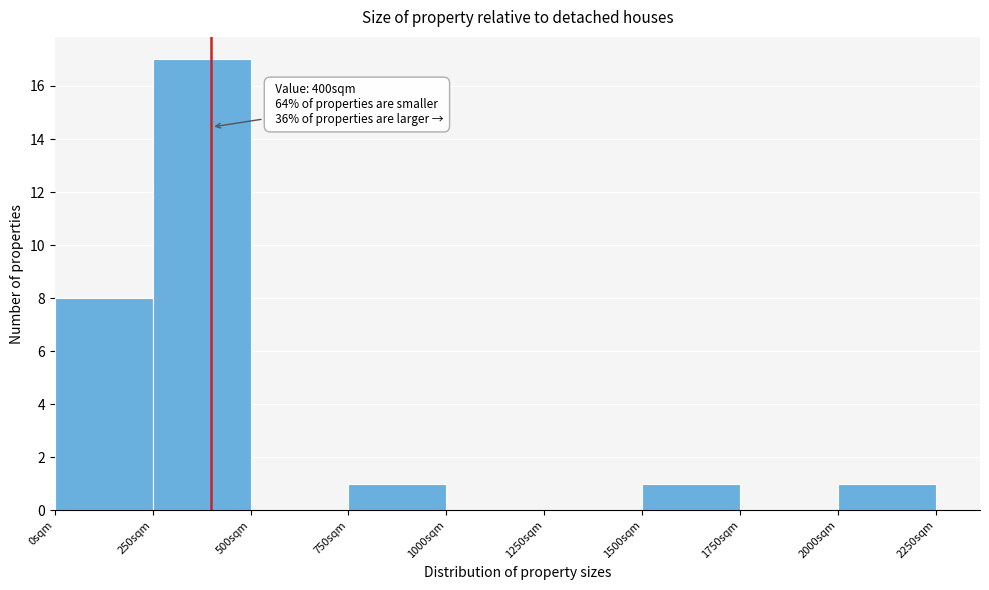

Over which range of the x-axis is the bar tallest?

250 to 500